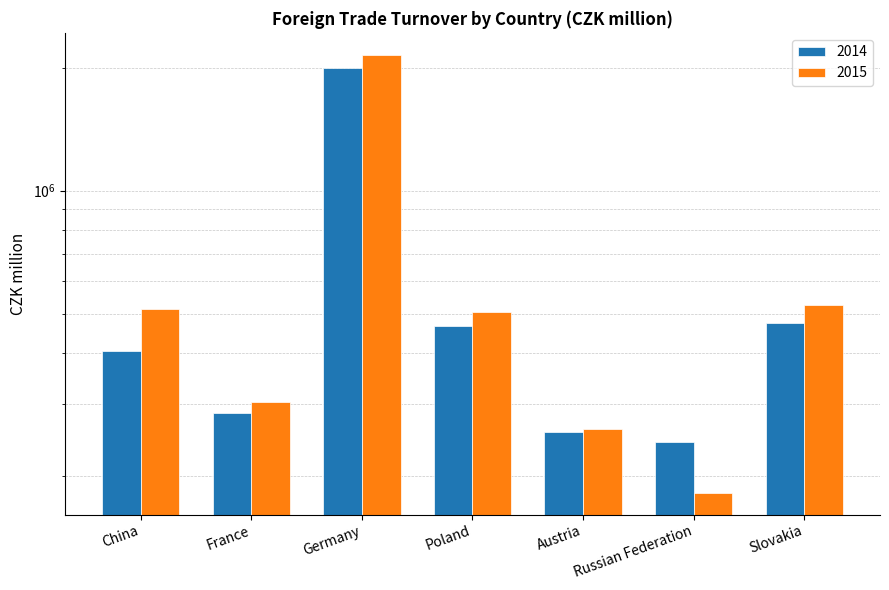

What is the approximate value of 2015 at France, to the nearest 50?

304400